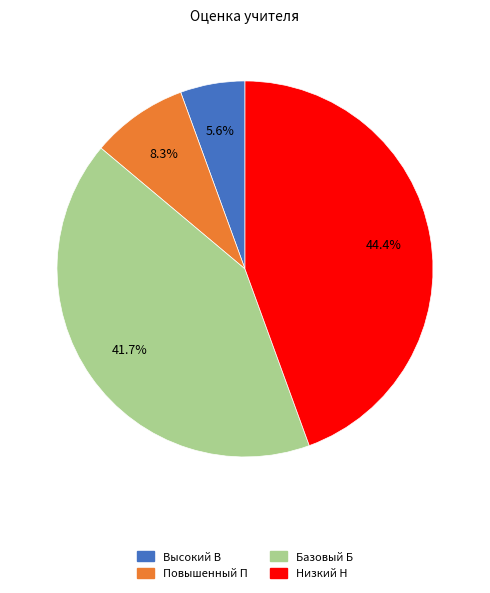

To the nearest percent, what is the difference between the Повышенный П and Низкий Н slice percentages?

36%